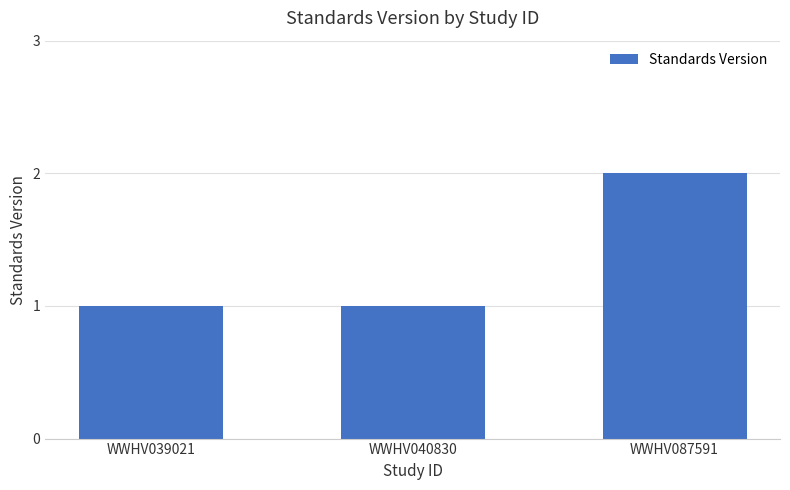

Are the bars horizontal?

No